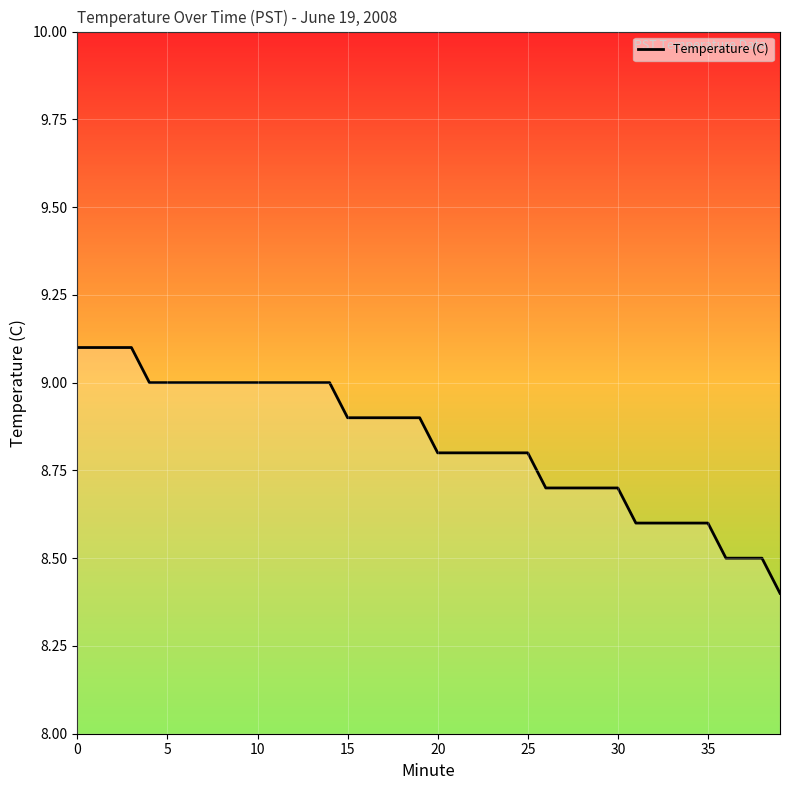

What is the difference between the maximum and minimum values?

0.7